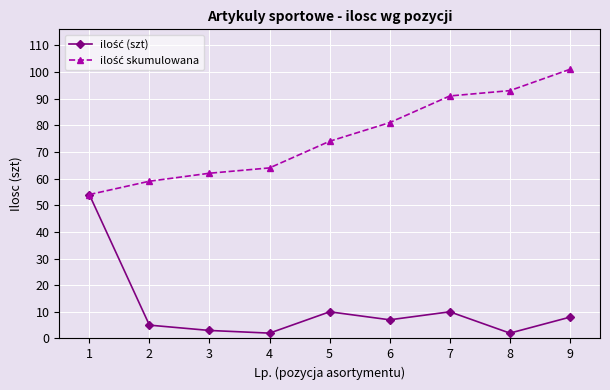

What is the greatest value displayed?

101